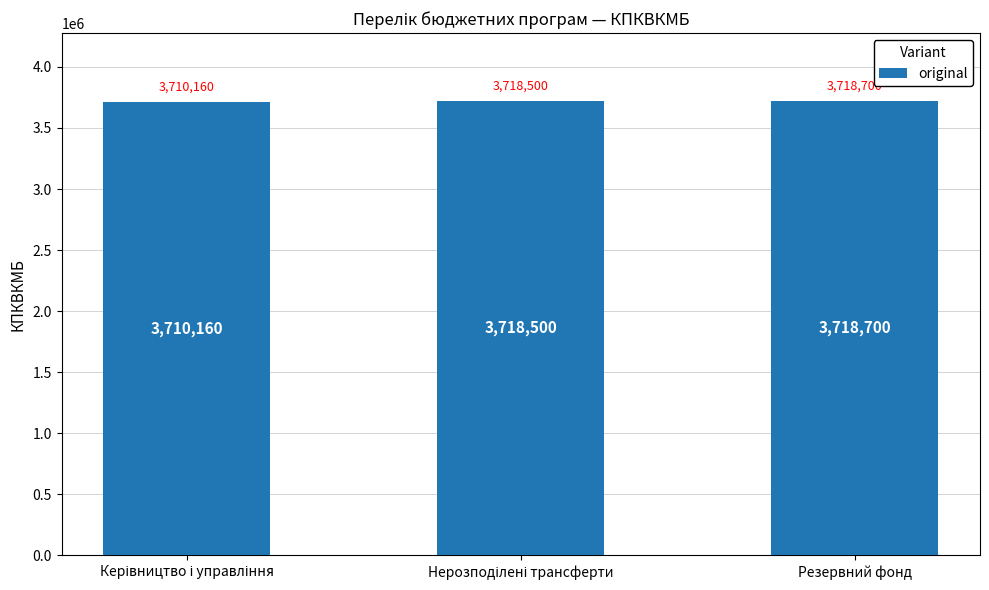

Which label corresponds to the largest value in the chart?

Резервний фонд